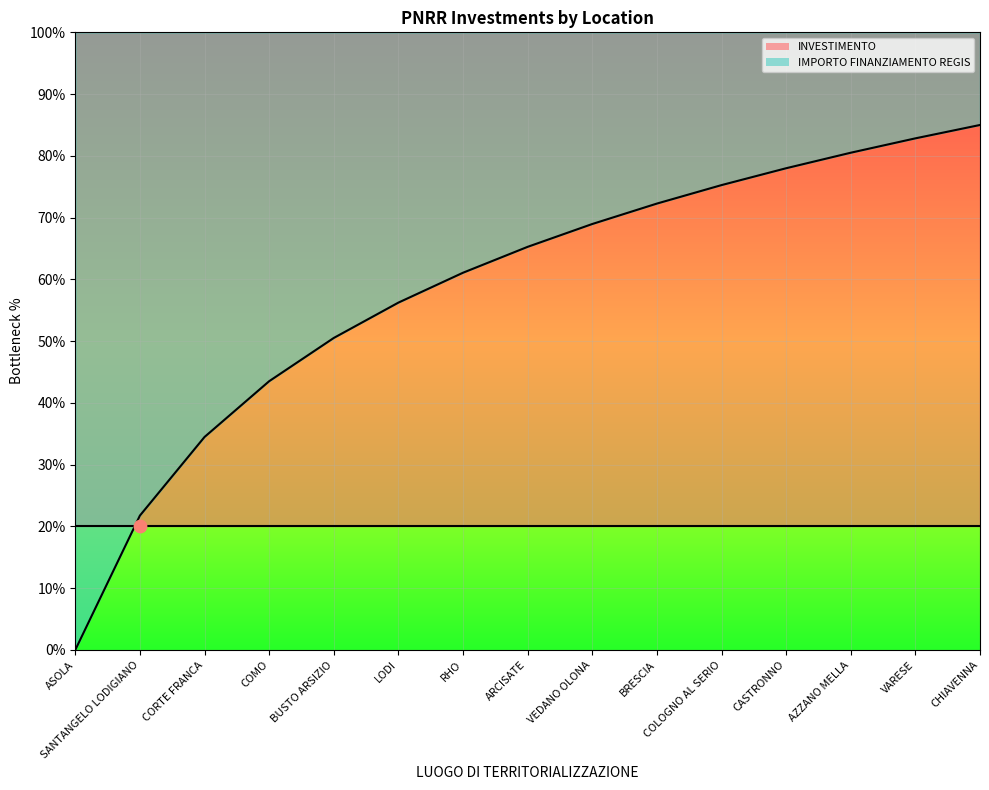

What is the total value across all series at CASTRONNO?

98.0